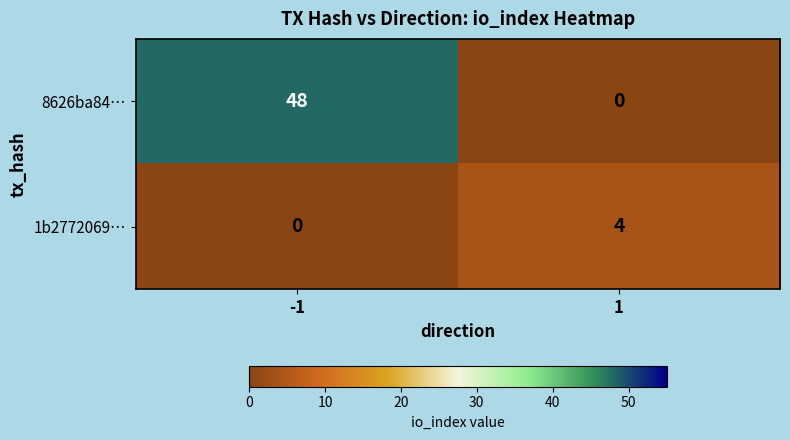

What is the difference between the 1b2772069… values at 1 and -1?

4